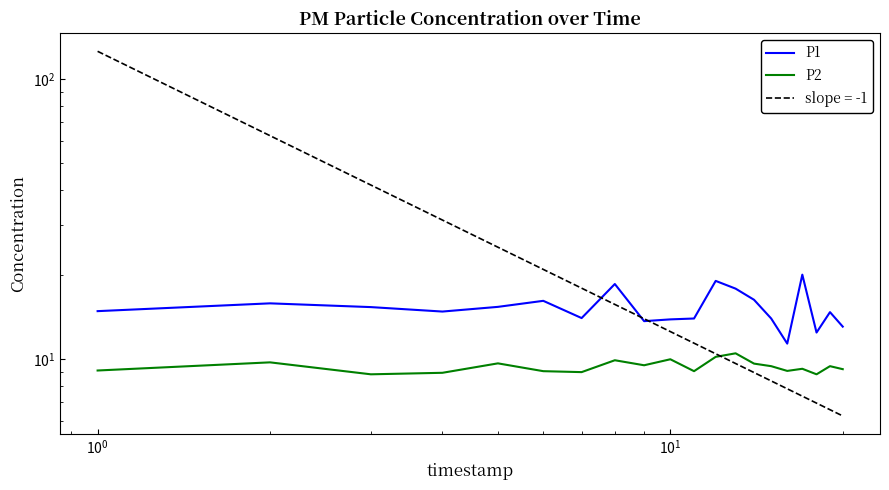

How many data points in P2 are above 9?

16